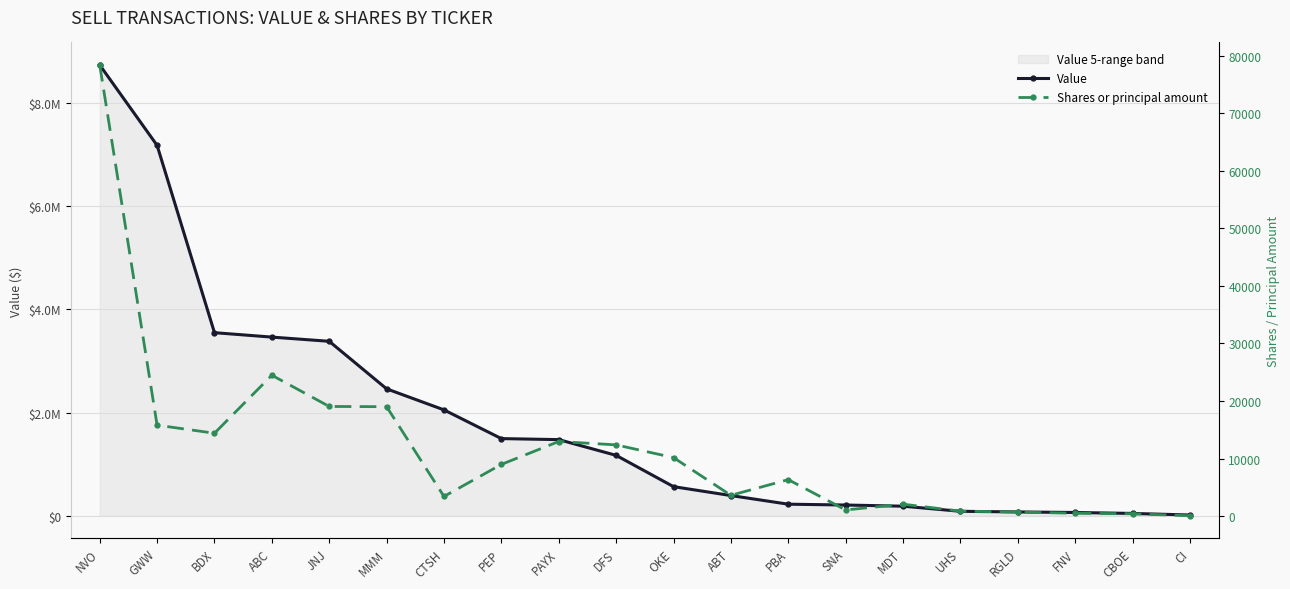

True or false: Value and Shares or principal amount intersect in this chart.

False